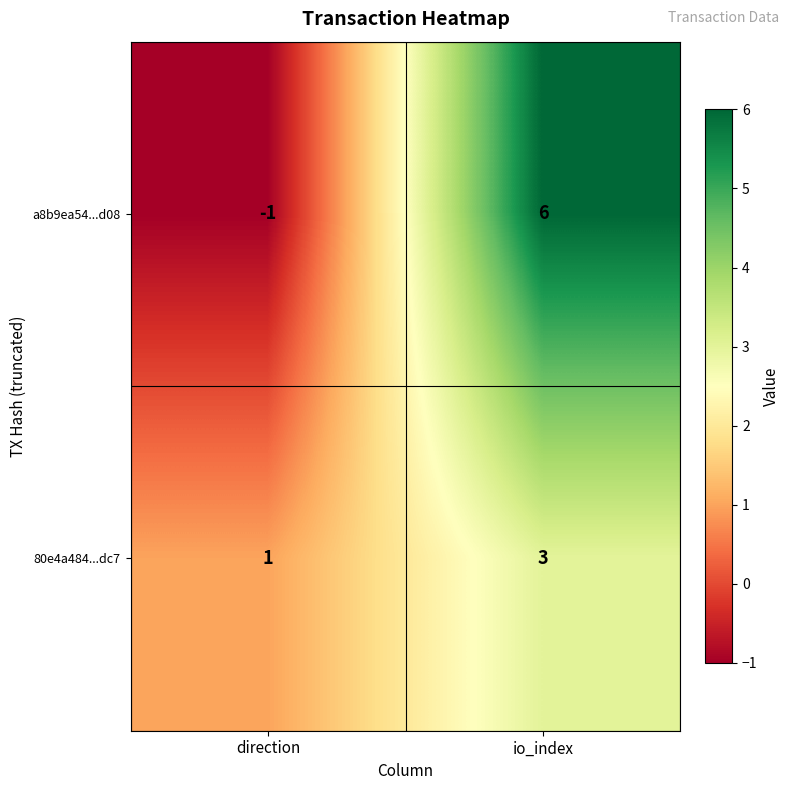

Between direction and io_index, which series saw the biggest shift?

a8b9ea54...d08